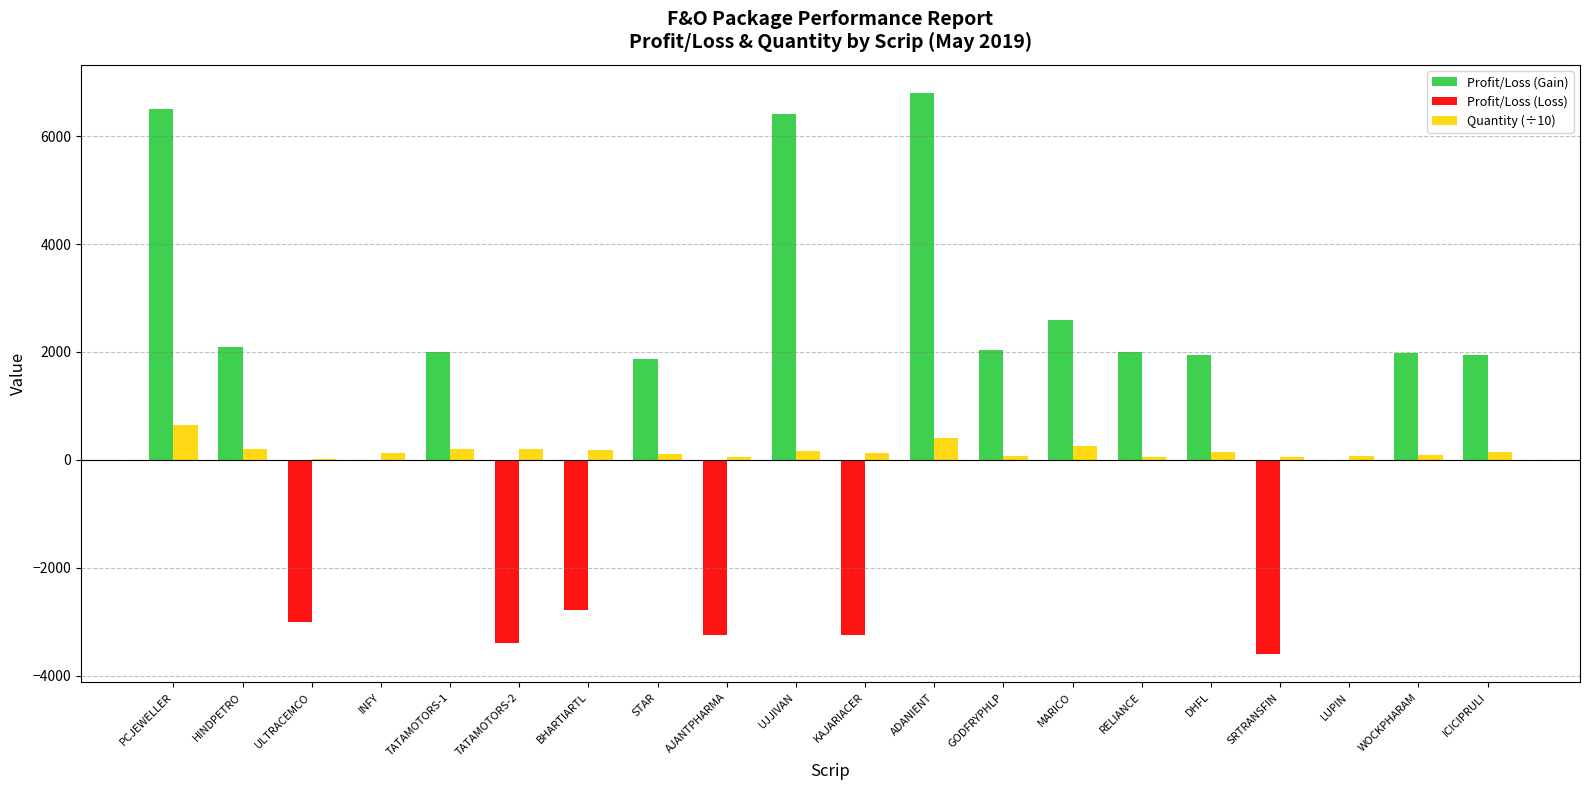

What is the sum of all Quantity (÷10) values?

3335.1